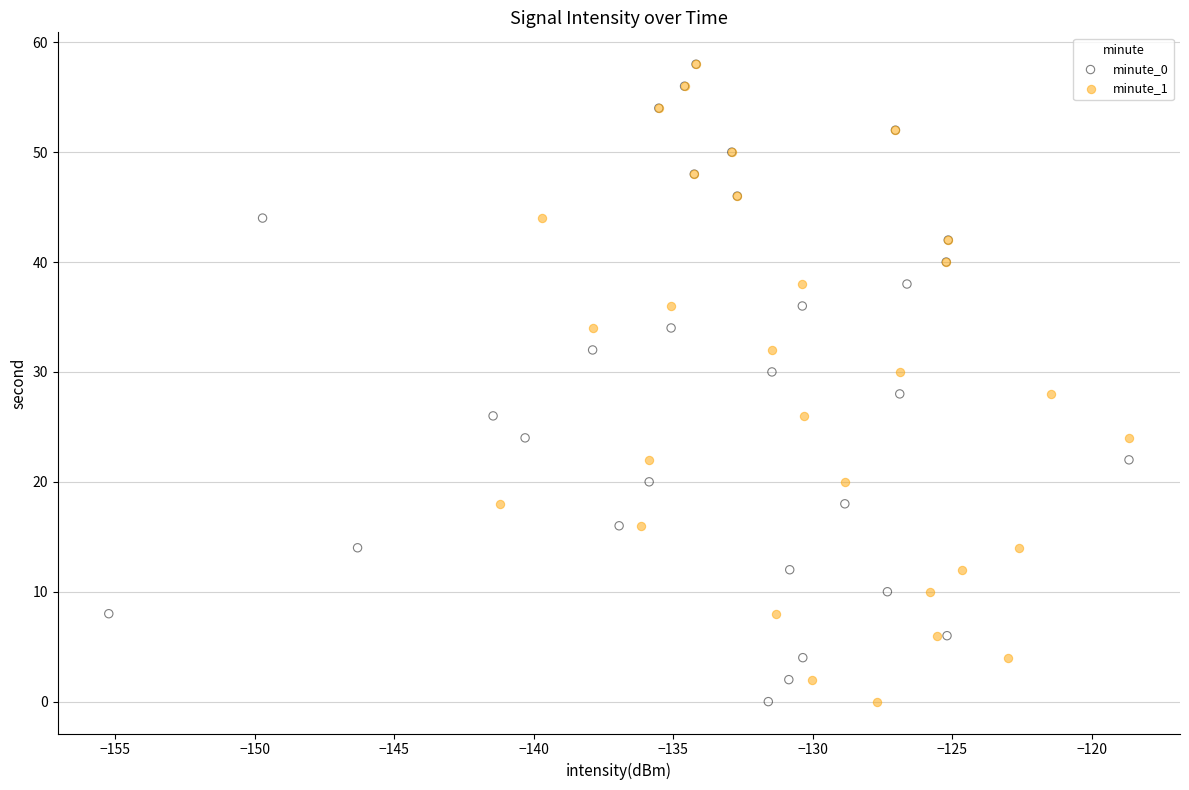

What are all the series names shown in the legend?

minute_0, minute_1